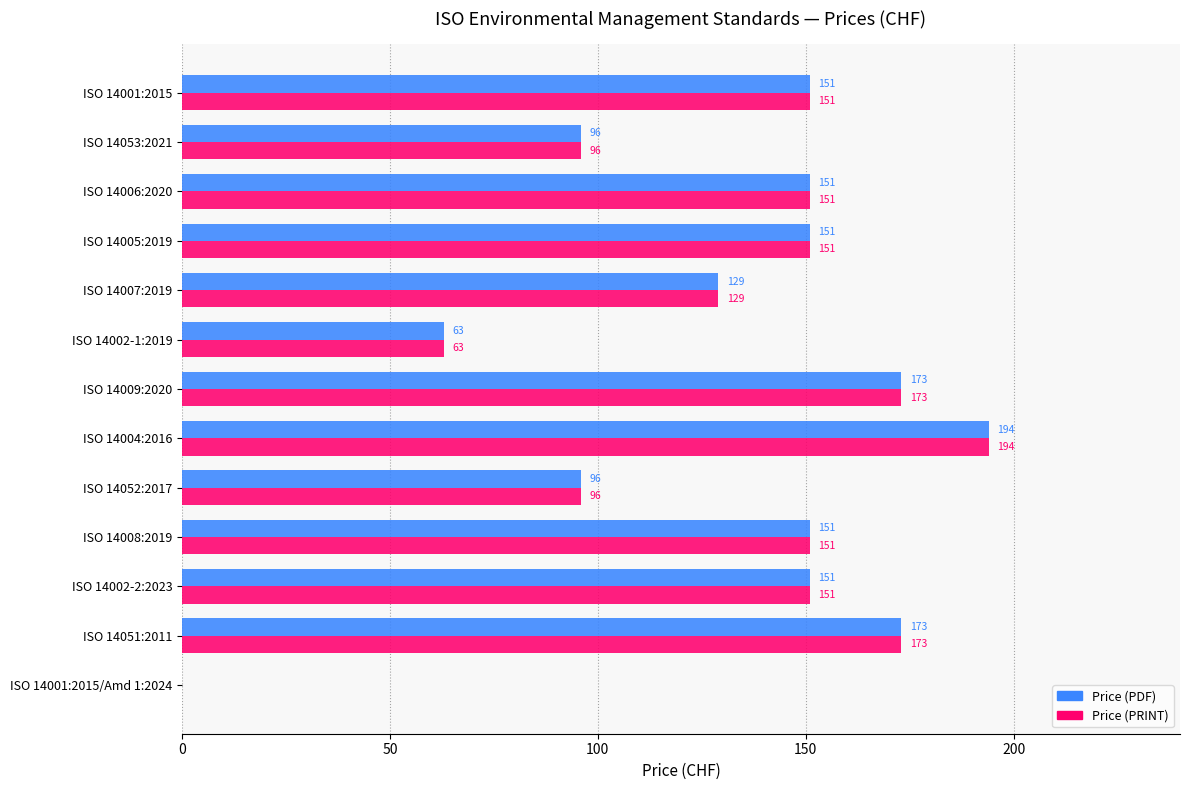

What value does the Price (PRINT) series have at ISO 14051:2011, to the nearest 10?

170